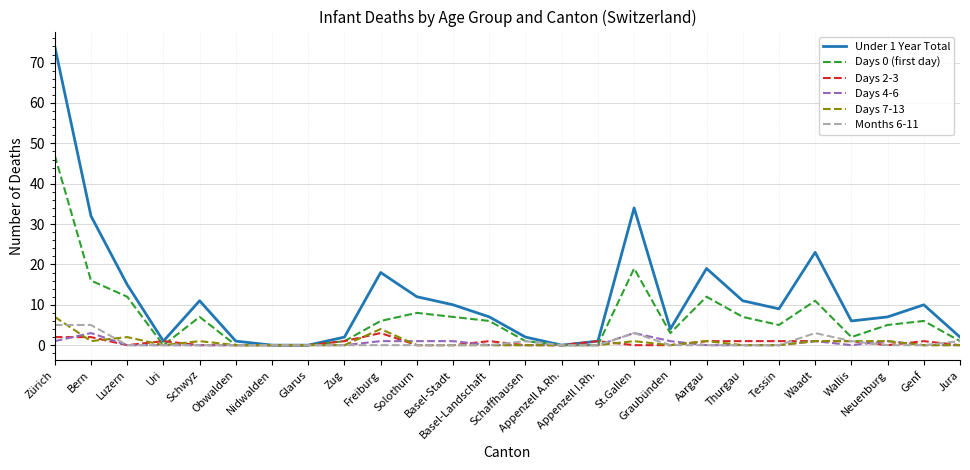

Which category has the highest value across all series?

Zürich